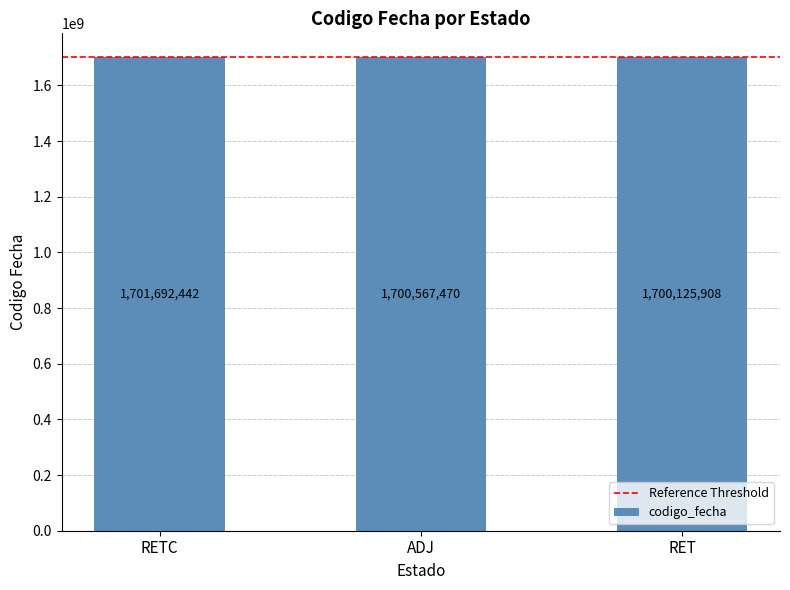

How many data points are less than 1700567470?

1